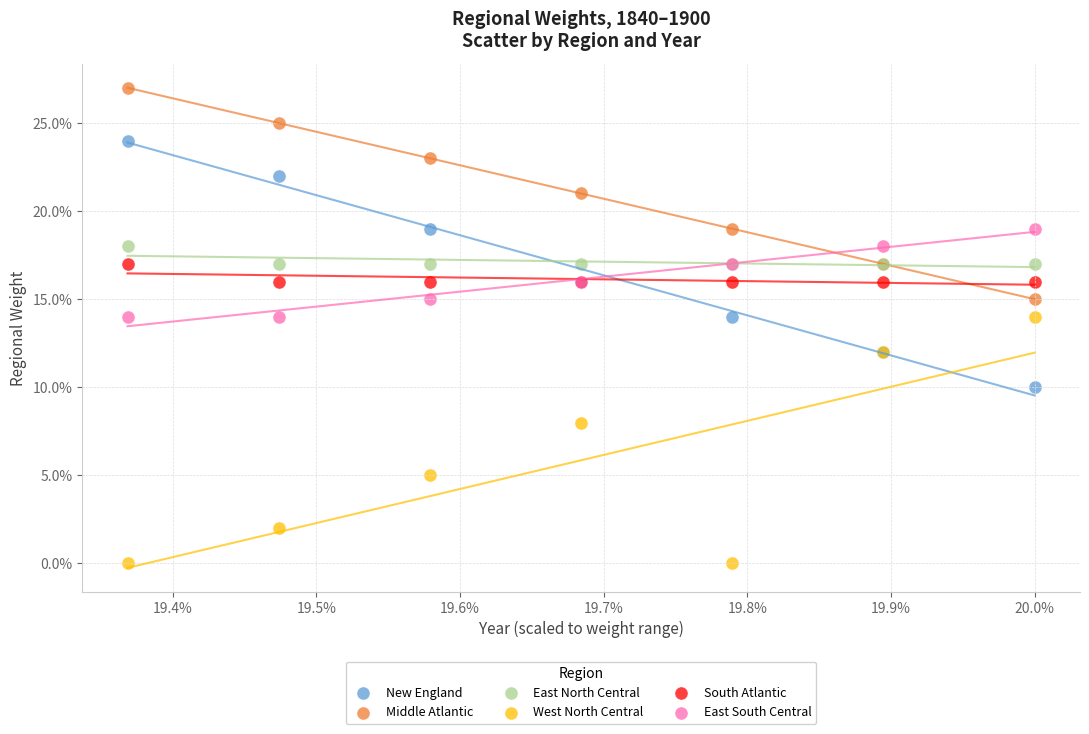

Which series contains the lowest Y value?

West North Central